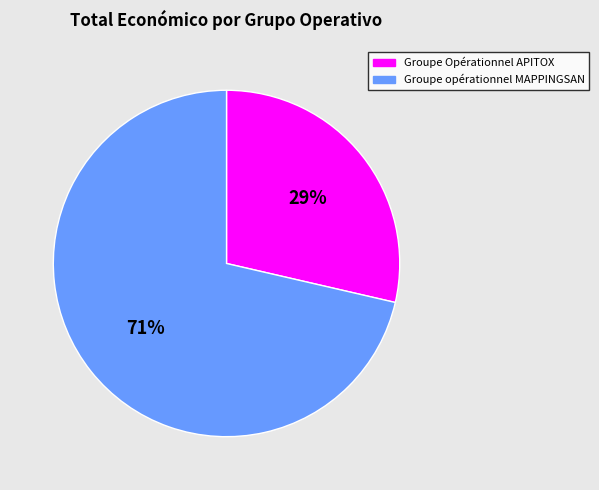

The Groupe opérationnel MAPPINGSAN slice represents 71% of the pie. True or false?

True